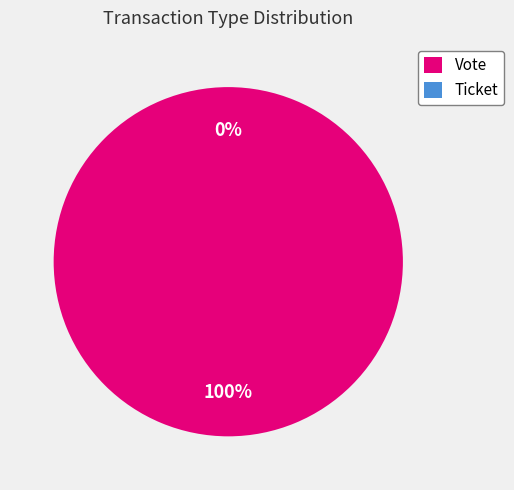

Rank the categories by value from highest to lowest.

Vote, Ticket